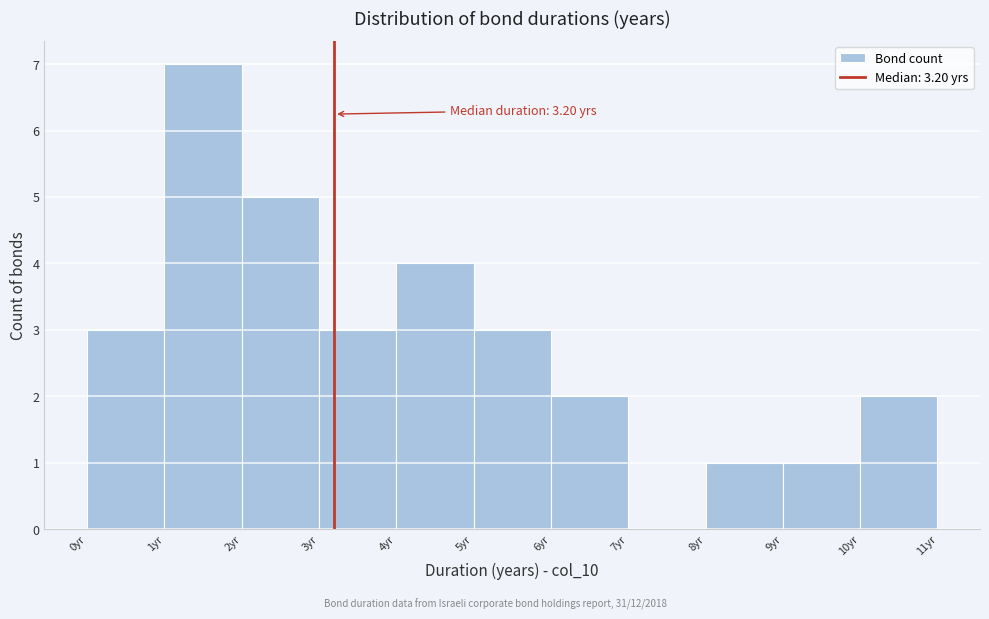

Which range on the x-axis has the tallest bar?

1 to 2